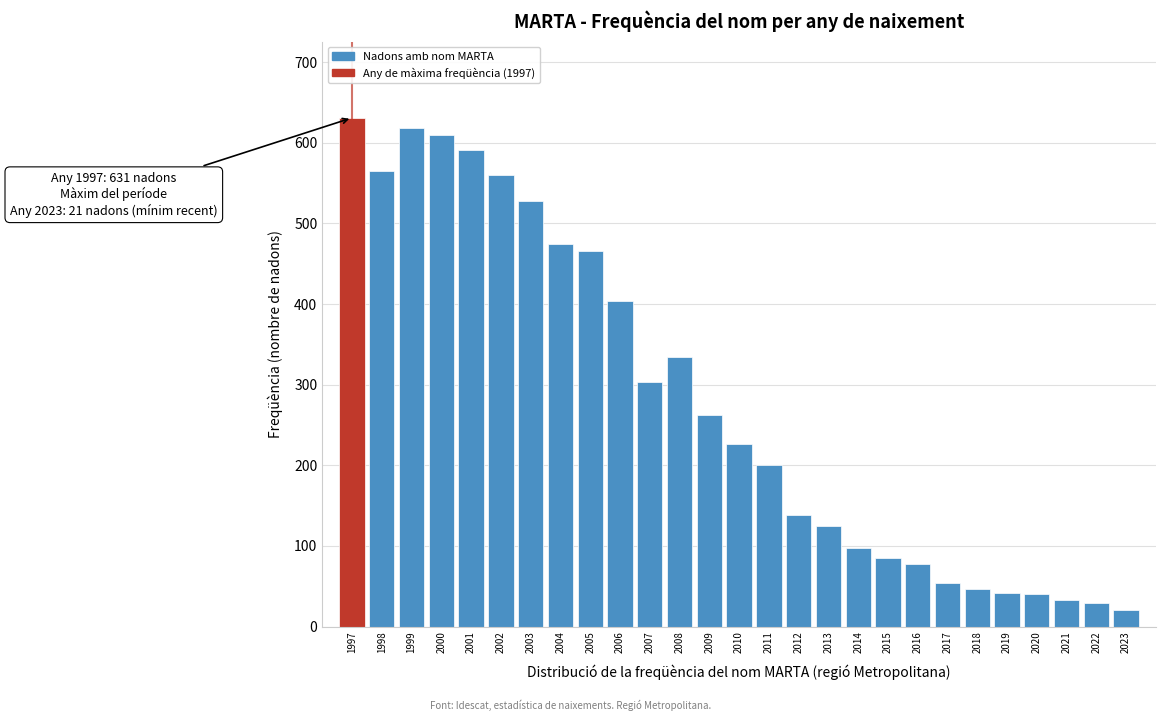

What is the smallest value displayed?

21